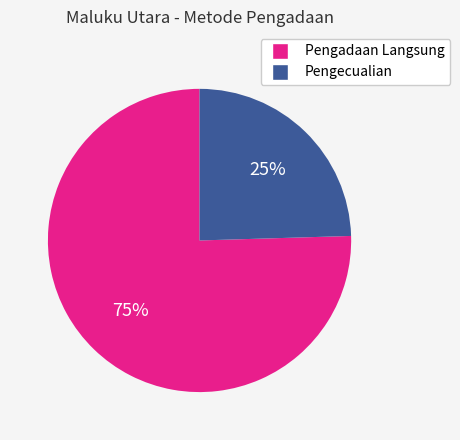

Does any single category account for the majority?

Yes